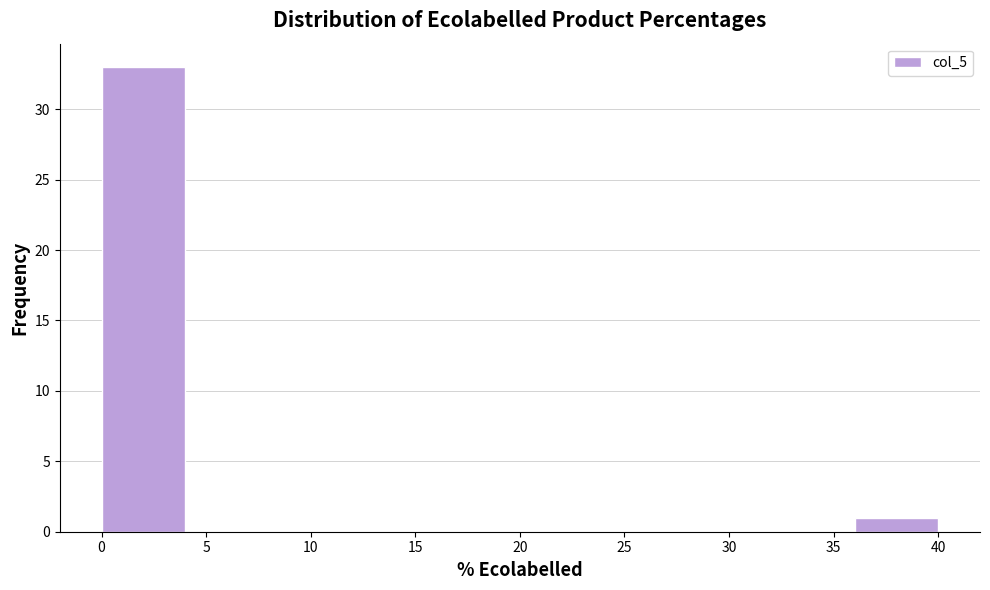

How tall is the bar that spans 36 to 40 on the x-axis? The values are not printed on the chart, so give them approximately, as read against the axis.

1